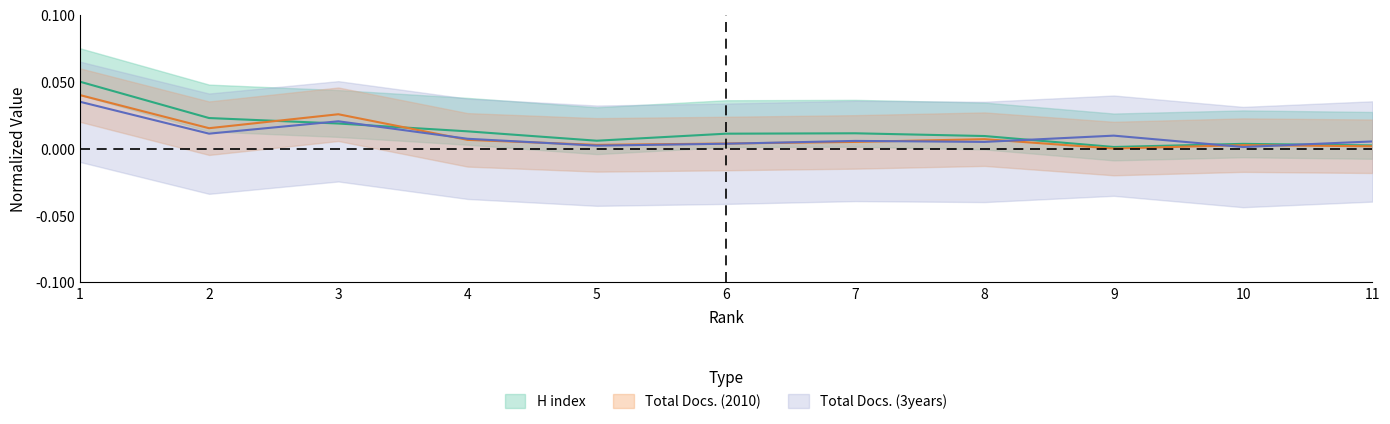

How many lines are shown in the chart?

3